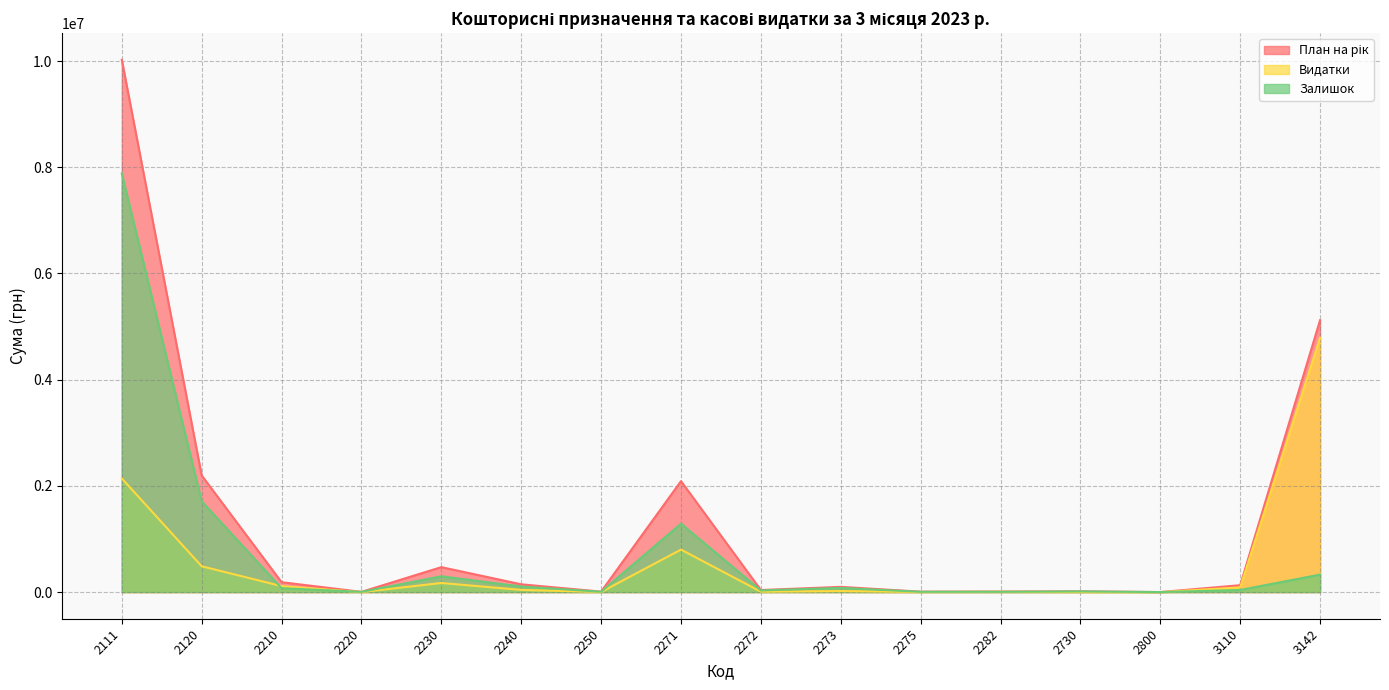

True or false: Залишок has more than 0 points higher than both neighbors.

True